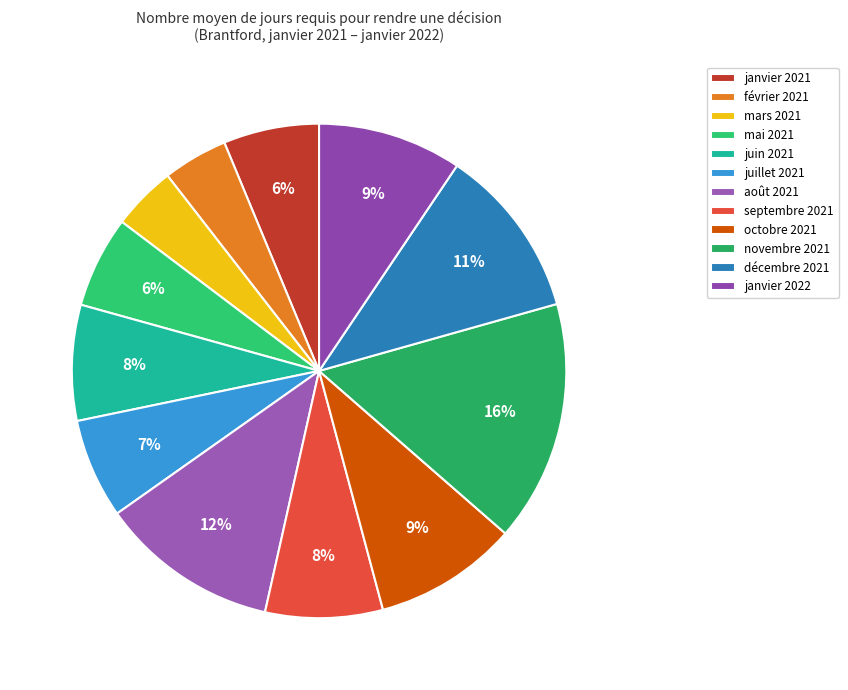

To the nearest percent, what percentage of the pie is décembre 2021?

11%